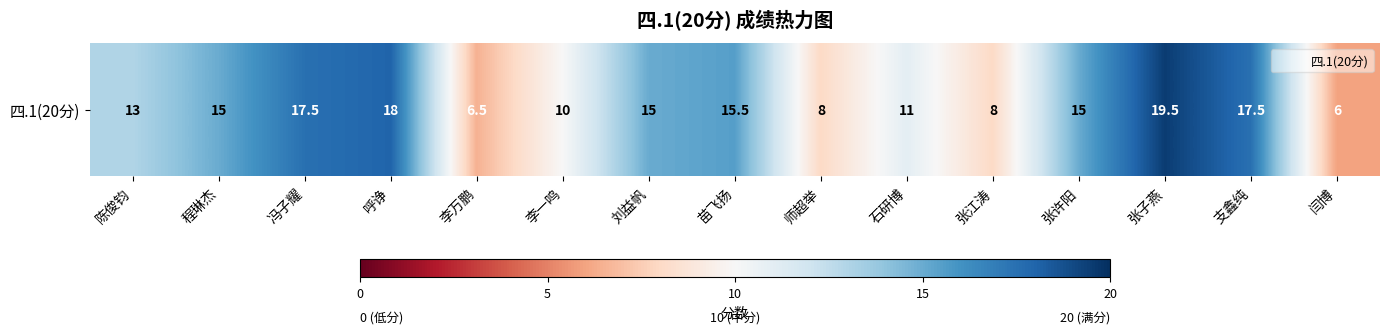

List the labels in order of value, largest first.

张子燕, 呼诤, 冯子耀, 支鑫纯, 苗飞扬, 程琳杰, 刘益帆, 张许阳, 陈俊钧, 石研博, 李一鸣, 师超举, 张江涛, 李万鹏, 闫博